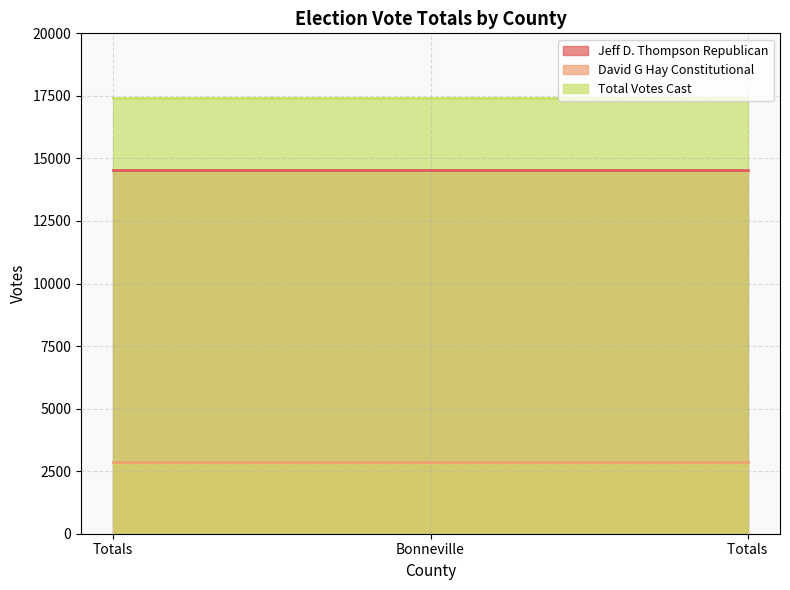

Reading right to left, transcribe all the data shown in this chart.

Jeff D. Thompson Republican: 14533	14533	14533
David G Hay Constitutional: 2884	2884	2884
Total Votes Cast: 17417	17417	17417